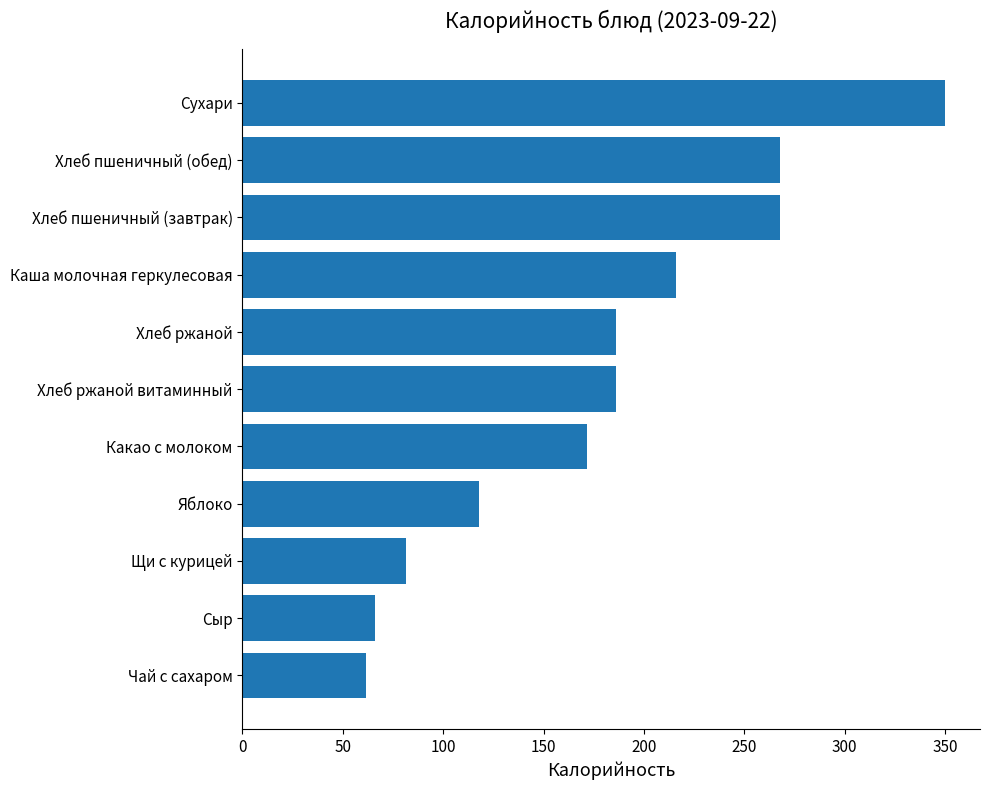

The value at Хлеб пшеничный (обед) is 267.6. True or false?

True